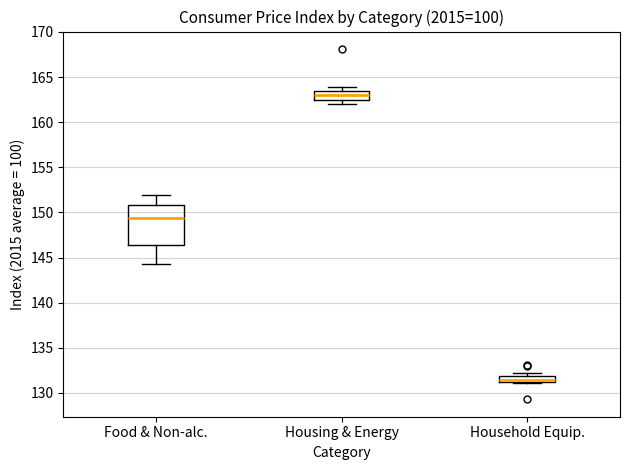

Which box is the tallest, from its lower edge to its upper edge?

Food & Non-alc.